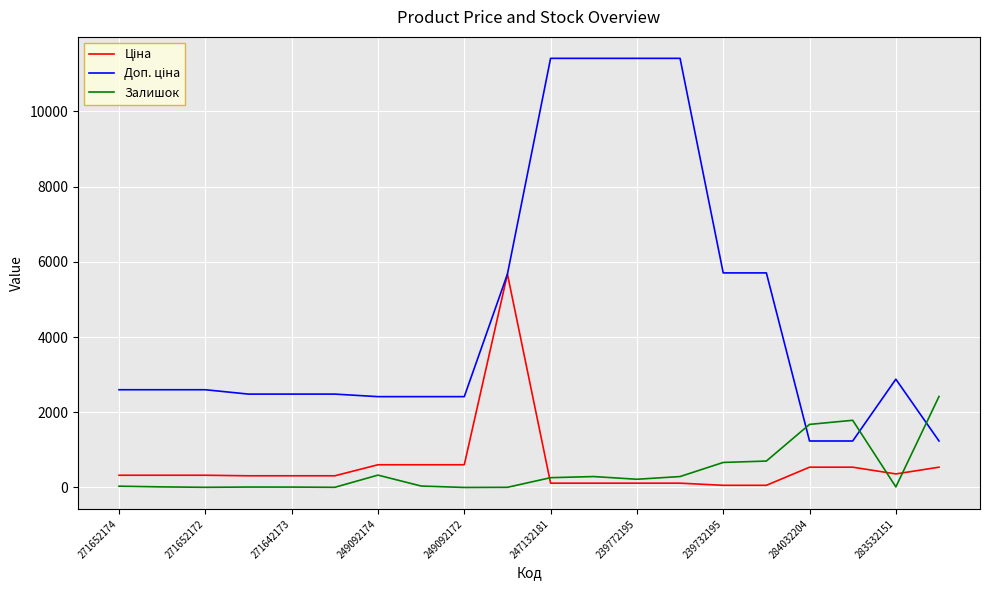

What is the maximum value shown in the chart?

11410.0